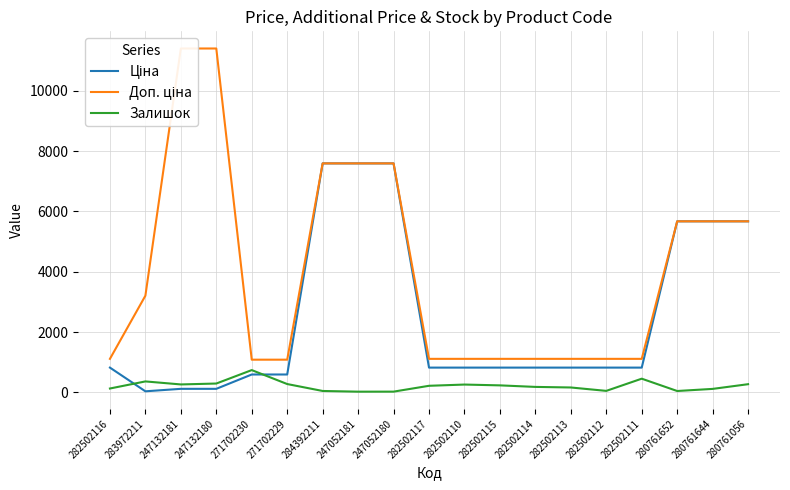

True or false: Залишок and Доп. ціна intersect in this chart.

False